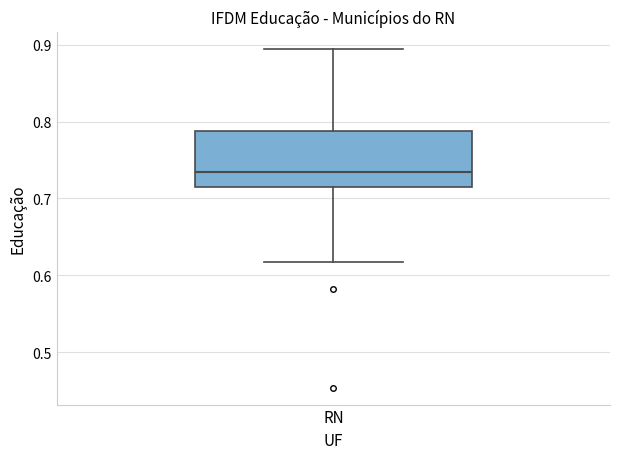

Transcribe this box plot: give where the median line is, the range the box spans, and where the two whiskers end, as read against the y-axis. The values are not printed on the chart, so give them approximately, as read against the axis.

median 0.74, box 0.72 to 0.79, whiskers 0.62 to 0.89